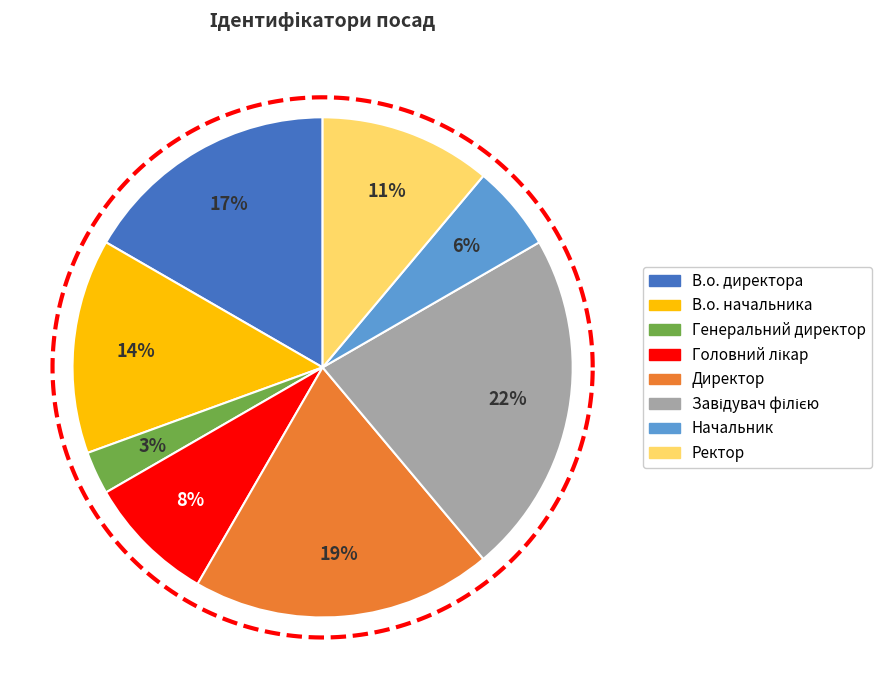

Between Головний лікар and Директор, which is larger?

Директор